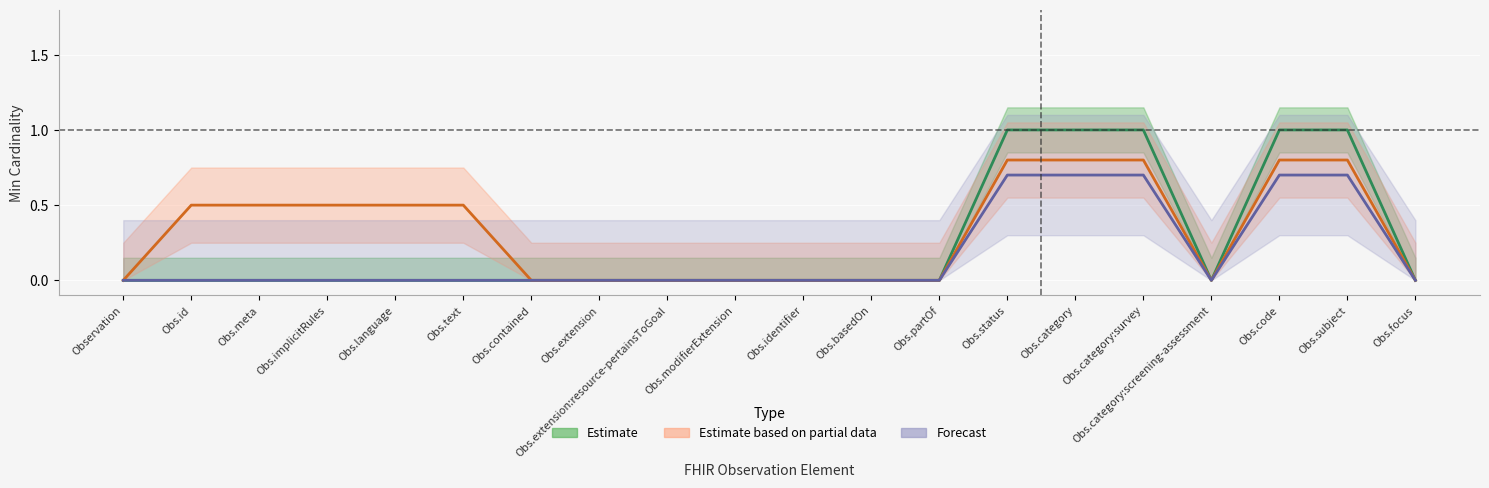

What is the sum of all Estimate values?

5.0